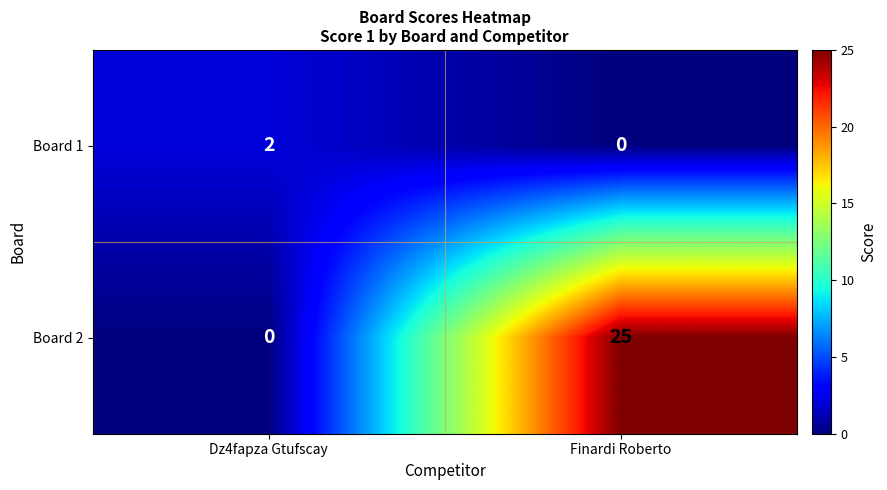

Is it true that Board 1 equals 0 at Finardi Roberto?

True